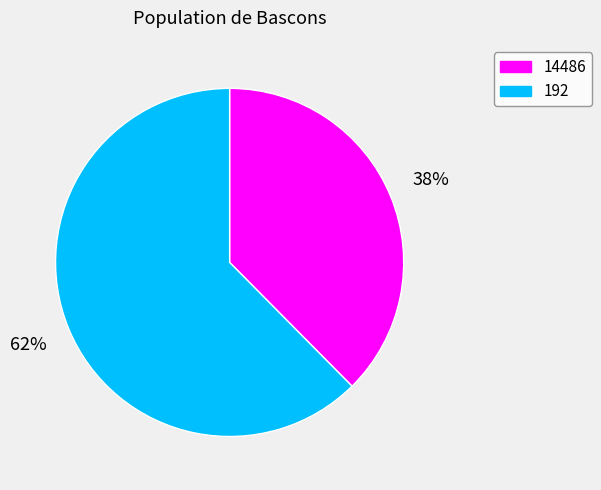

To the nearest percent, what percentage of the pie is 14486?

38%